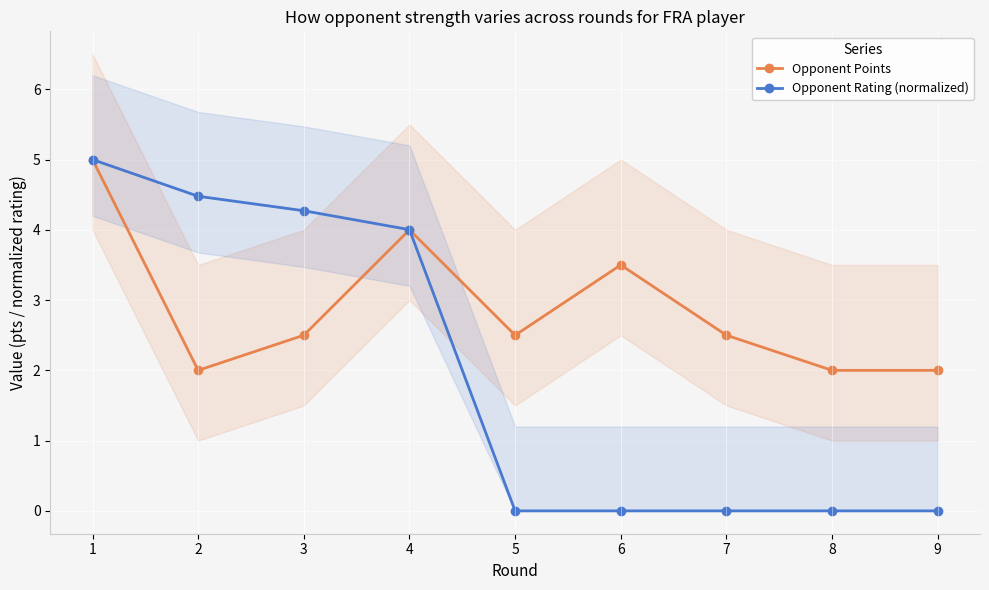

After their last crossing, which series has the higher values: Opponent Points or Opponent Rating (normalized)?

Opponent Points